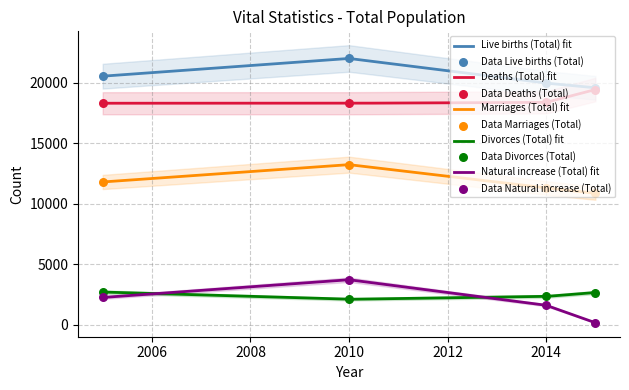

Which series has the largest total across all categories?

Live births (Total)